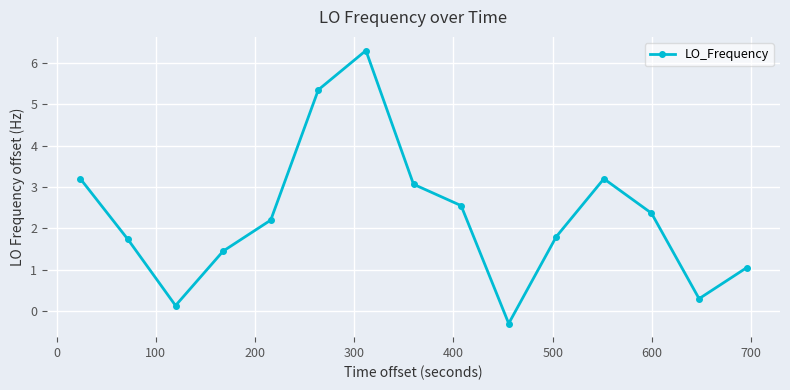

How many interior local peaks (higher than both neighbors) does the data have?

2